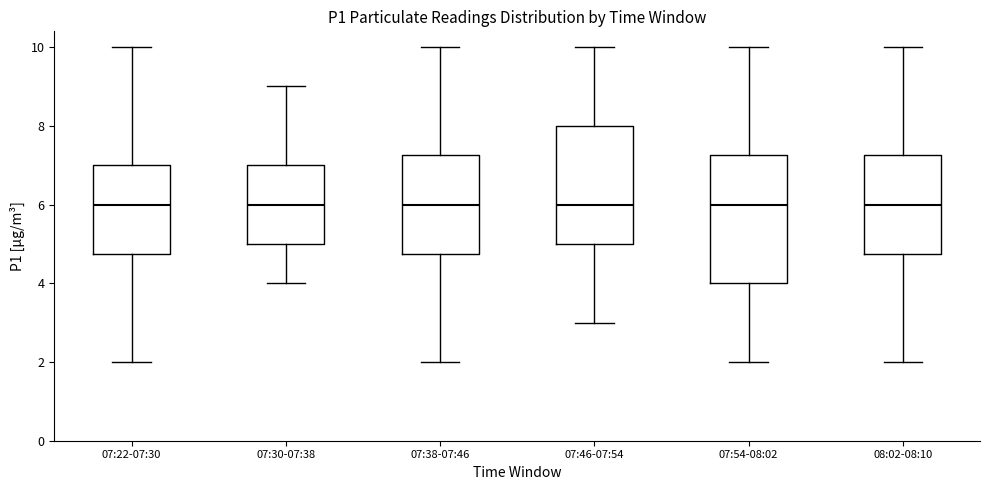

Which box is the tallest, from its lower edge to its upper edge?

07:54-08:02